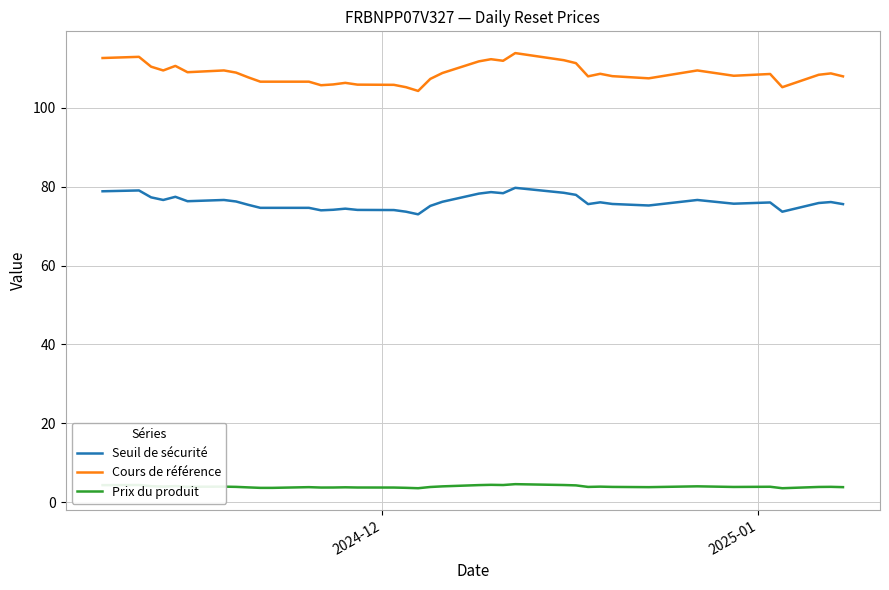

True or false: Prix du produit and Cours de référence intersect in this chart.

False